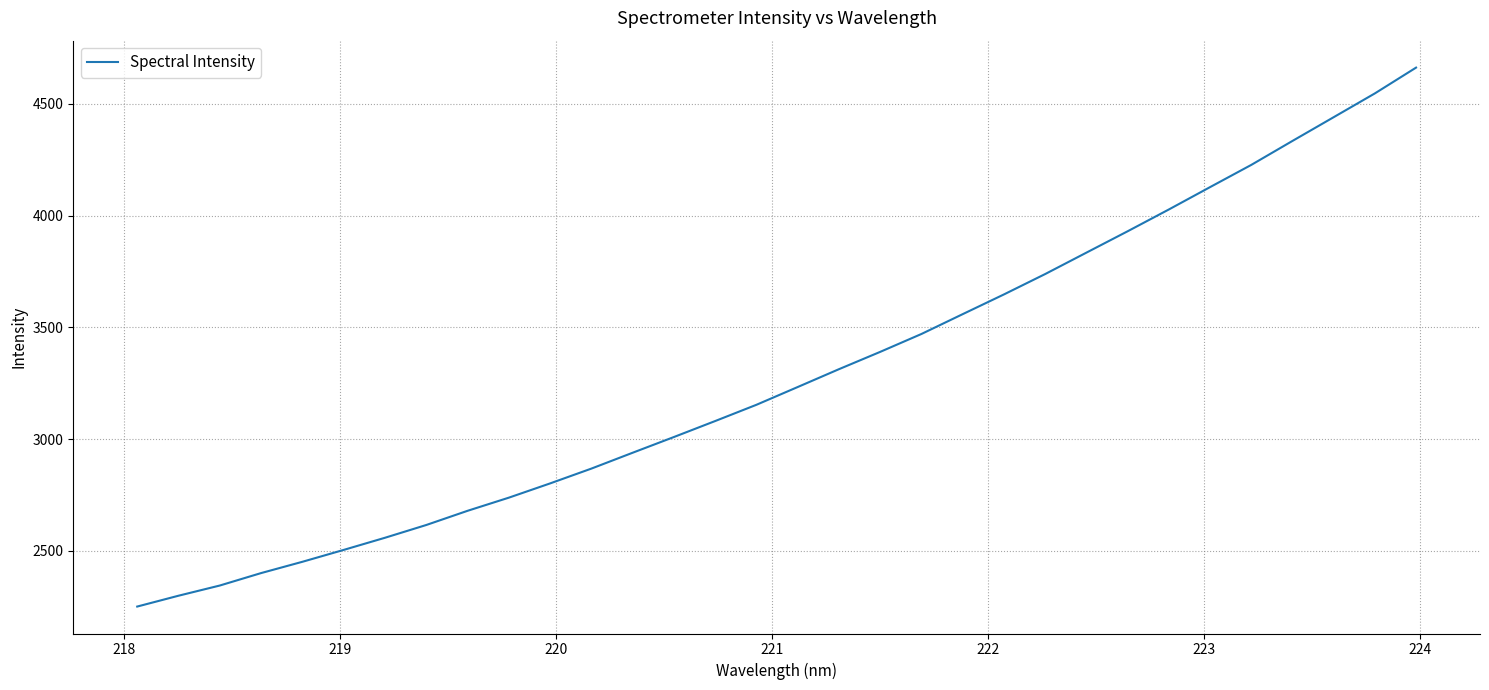

What is the greatest value displayed?

4662.4